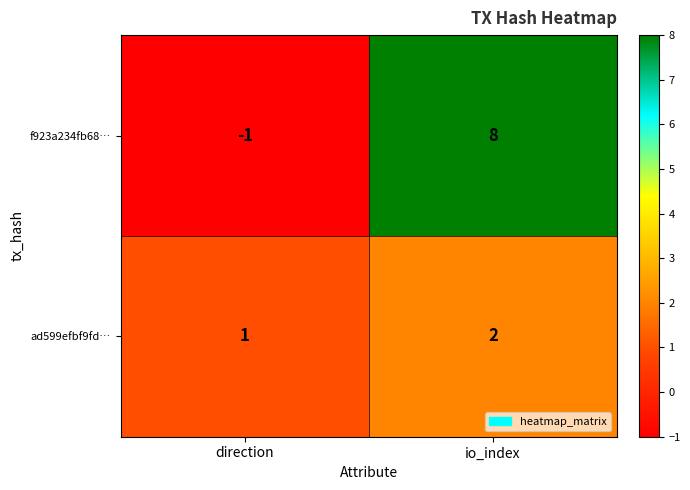

What is the difference between the highest and lowest values at io_index?

6